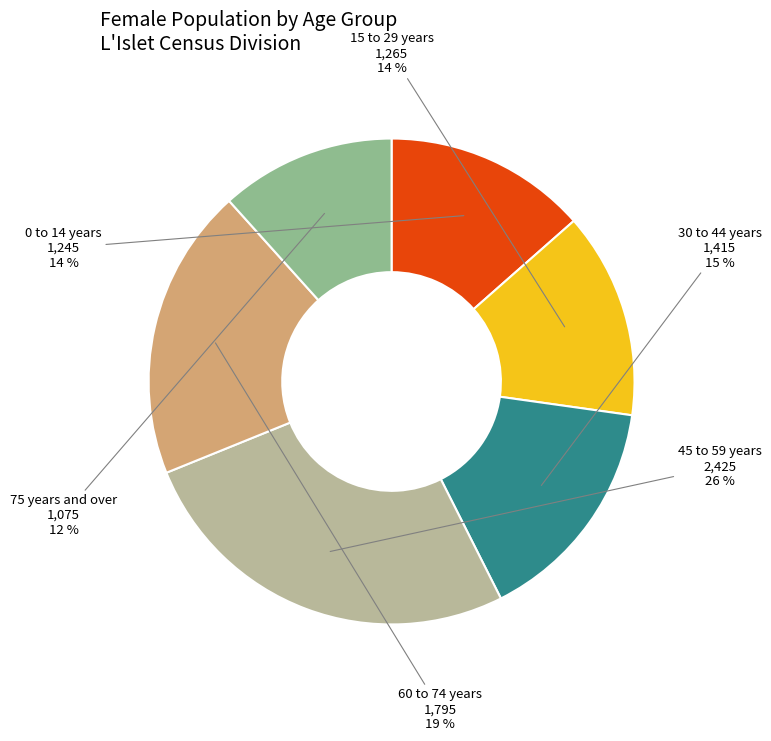

Is there a majority slice in this chart?

No